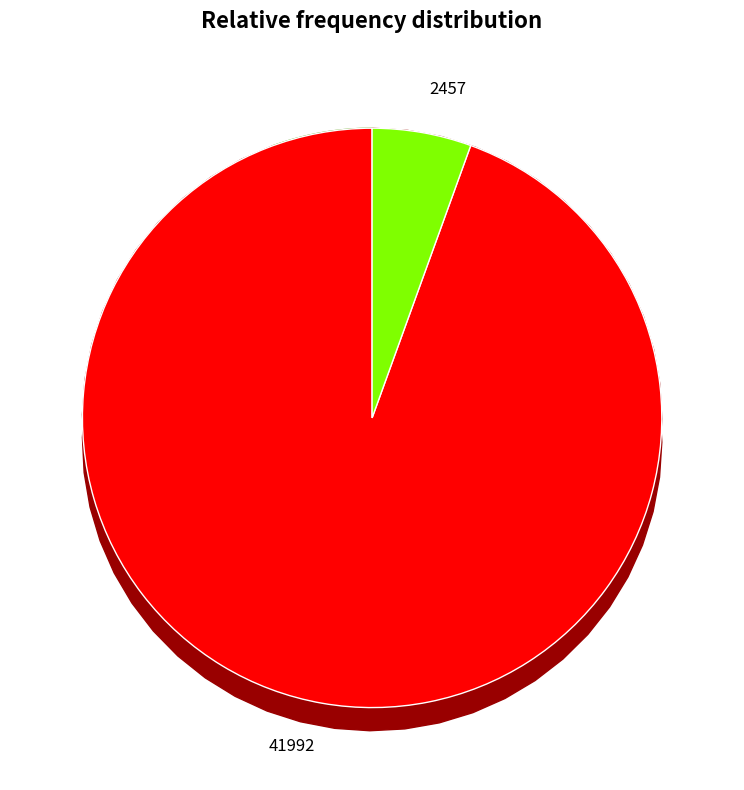

Do 2457 and 41992 together represent more than half of the pie?

Yes